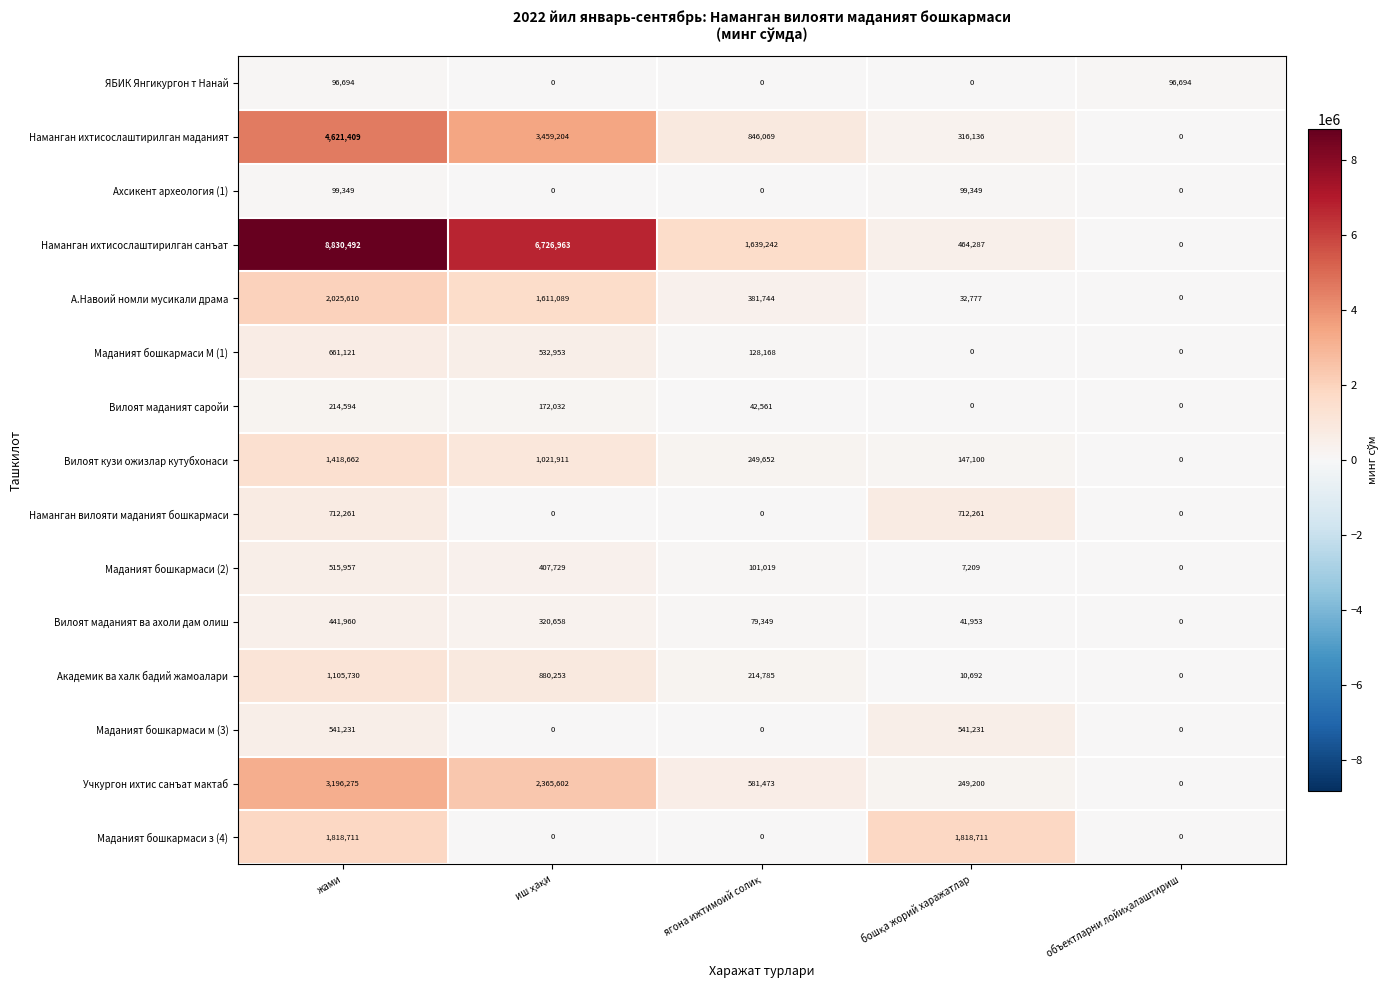

What is the sum of all Наманган ихтисослаштирилган санъат values?

17660984